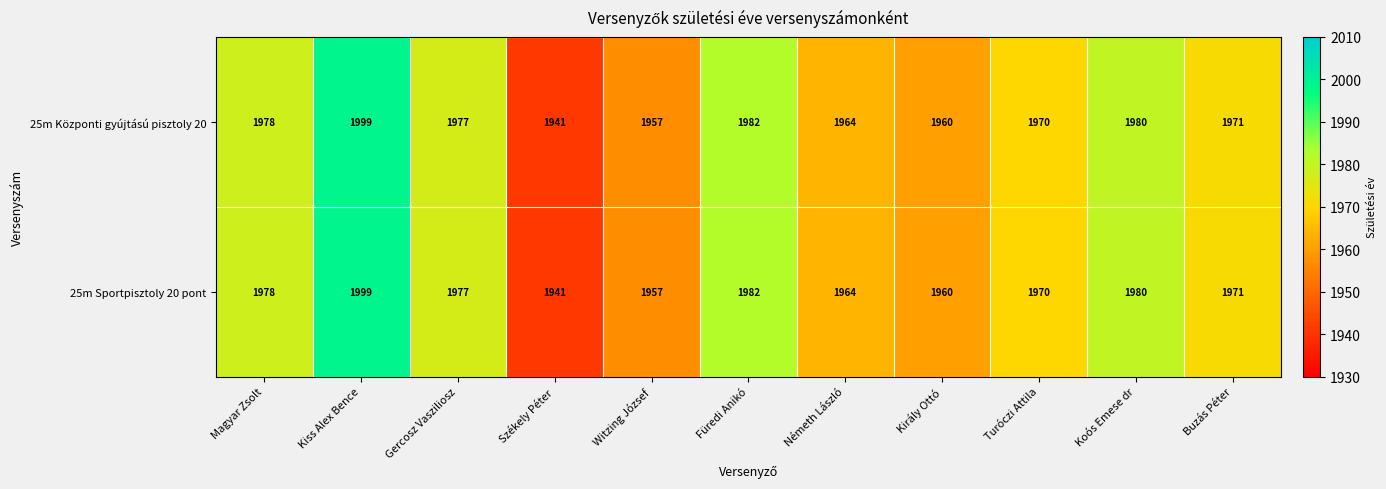

Count the number of categories in the chart.

11